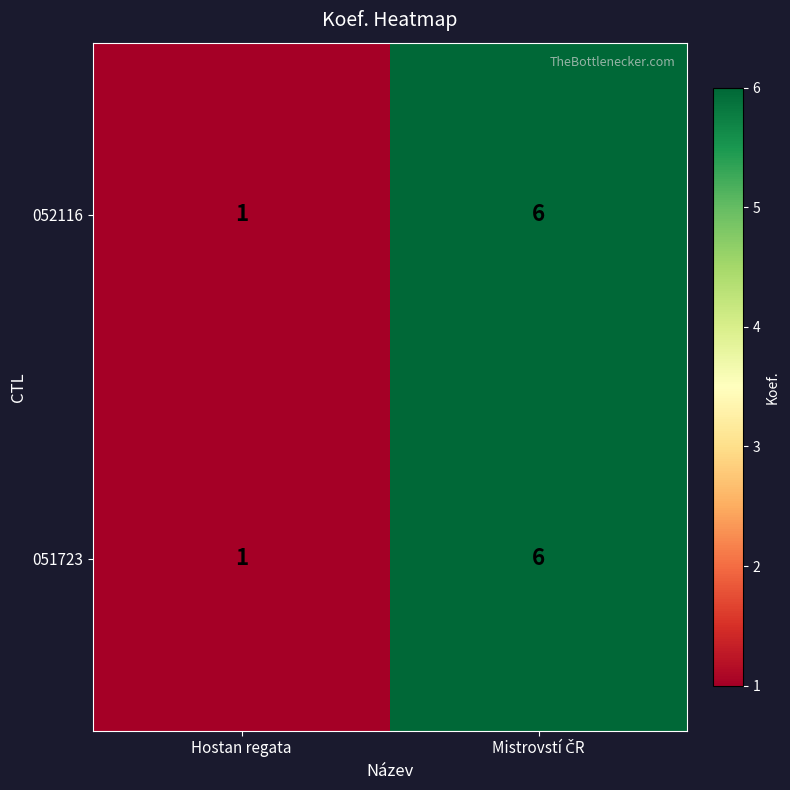

True or false: 052116 has a value of 1 at Hostan regata.

True